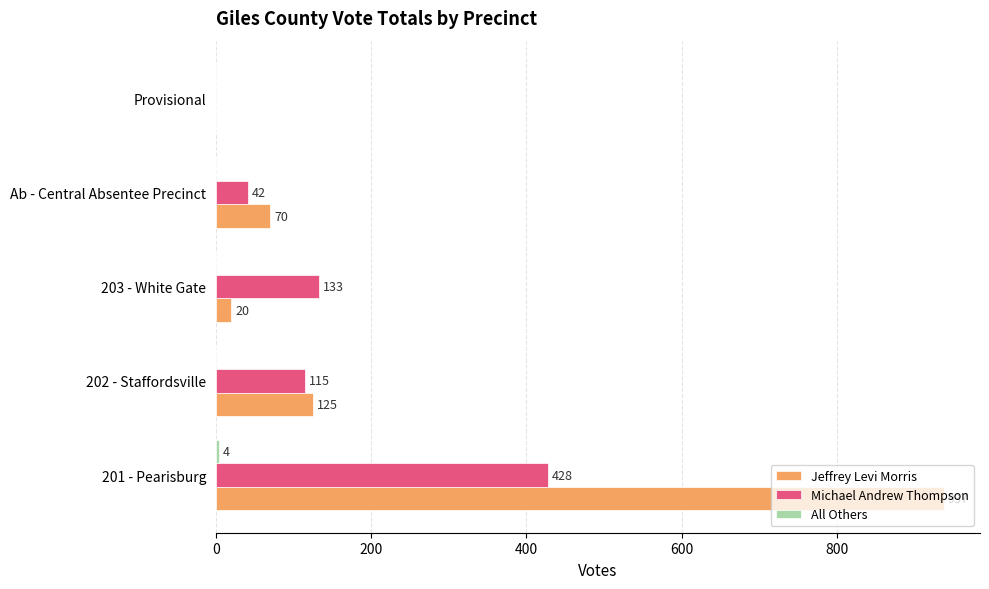

True or false: Jeffrey Levi Morris has a value of 70 at Ab - Central Absentee Precinct.

True